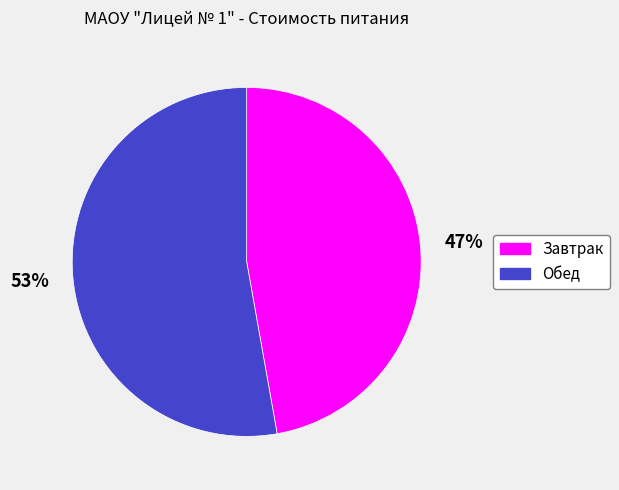

Which slice represents more than half of the pie?

Обед